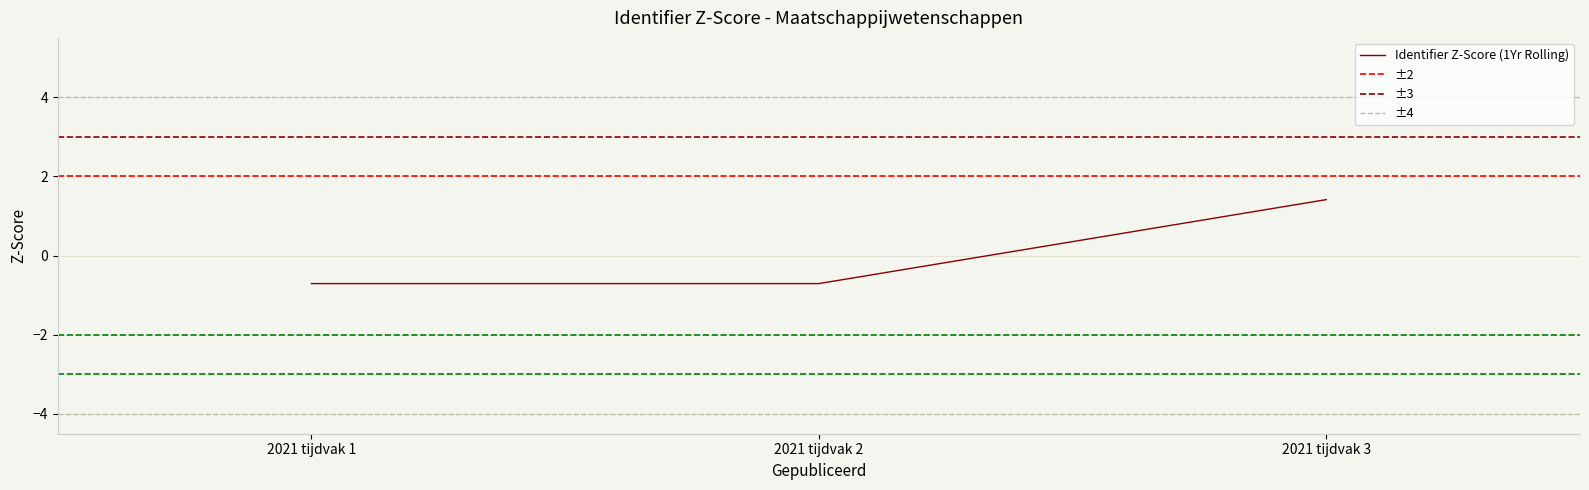

Does the chart have visible grid lines?

Yes